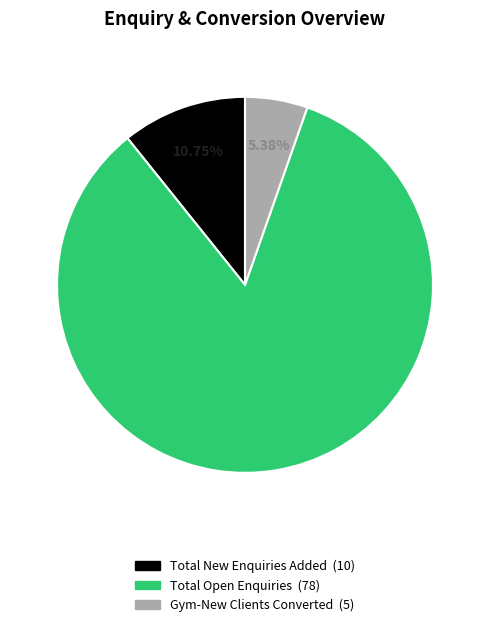

Does any single category account for the majority?

Yes